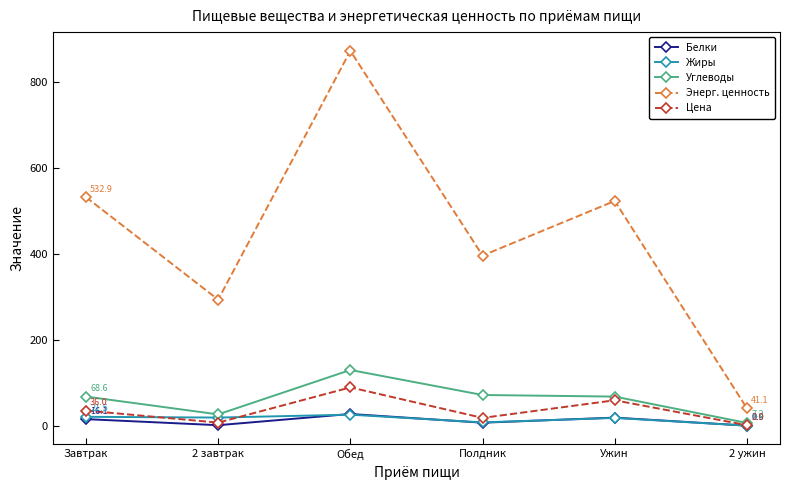

Is it true that Углеводы equals 68.6 at Завтрак?

True